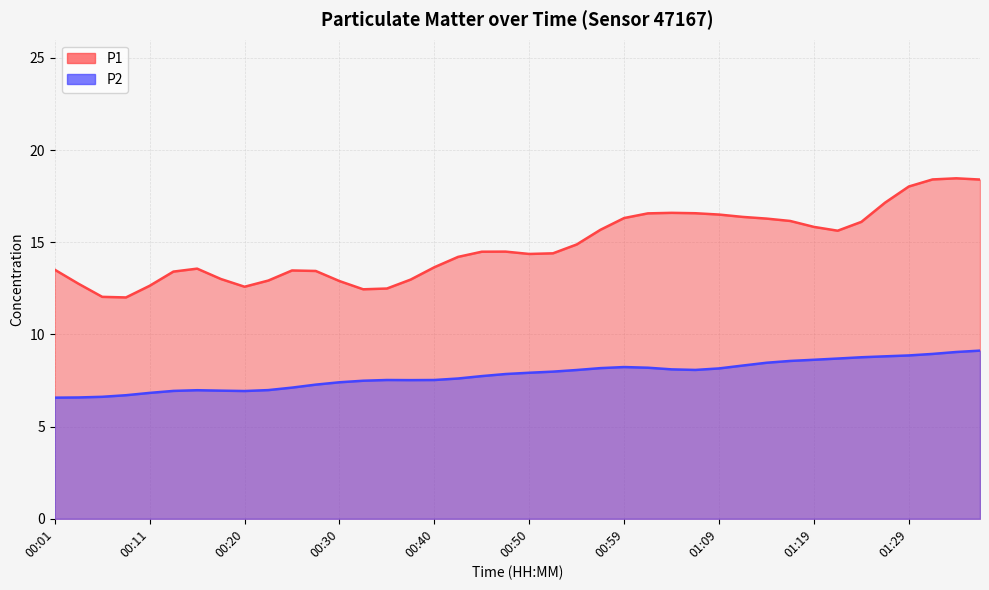

Between 01:04 and 01:17, which is larger?

01:04